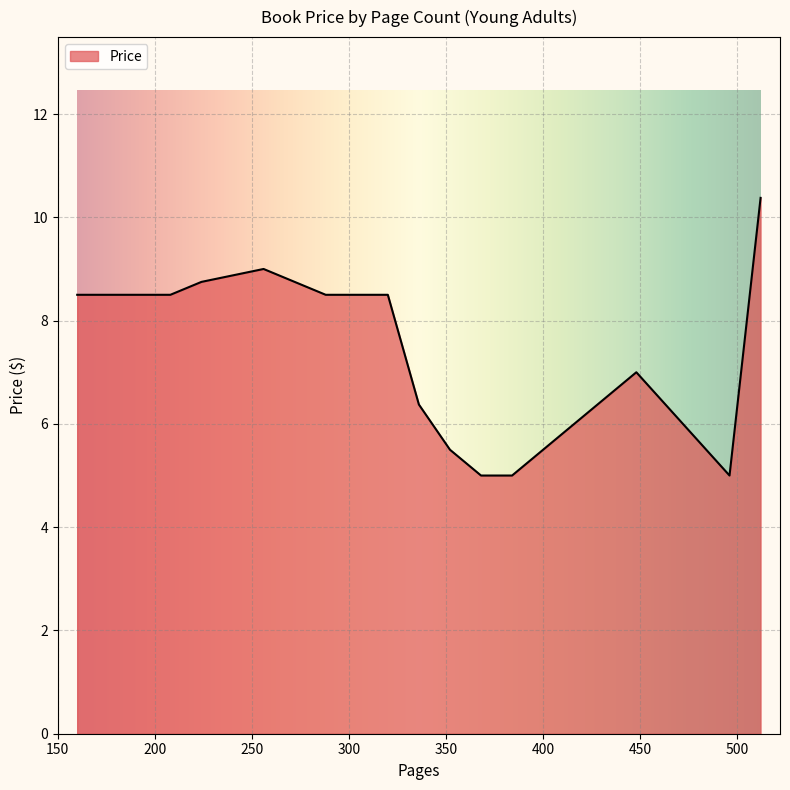

Count the number of data series in this chart.

1